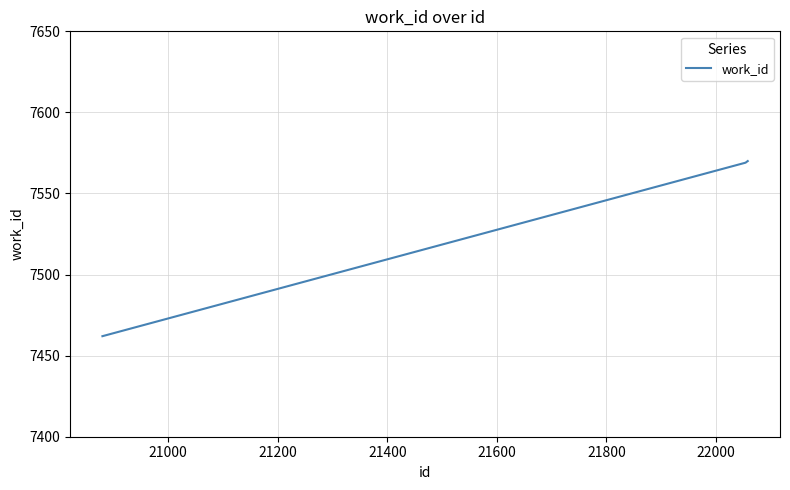

True or false: there are more than 1 points higher than both neighbors.

False